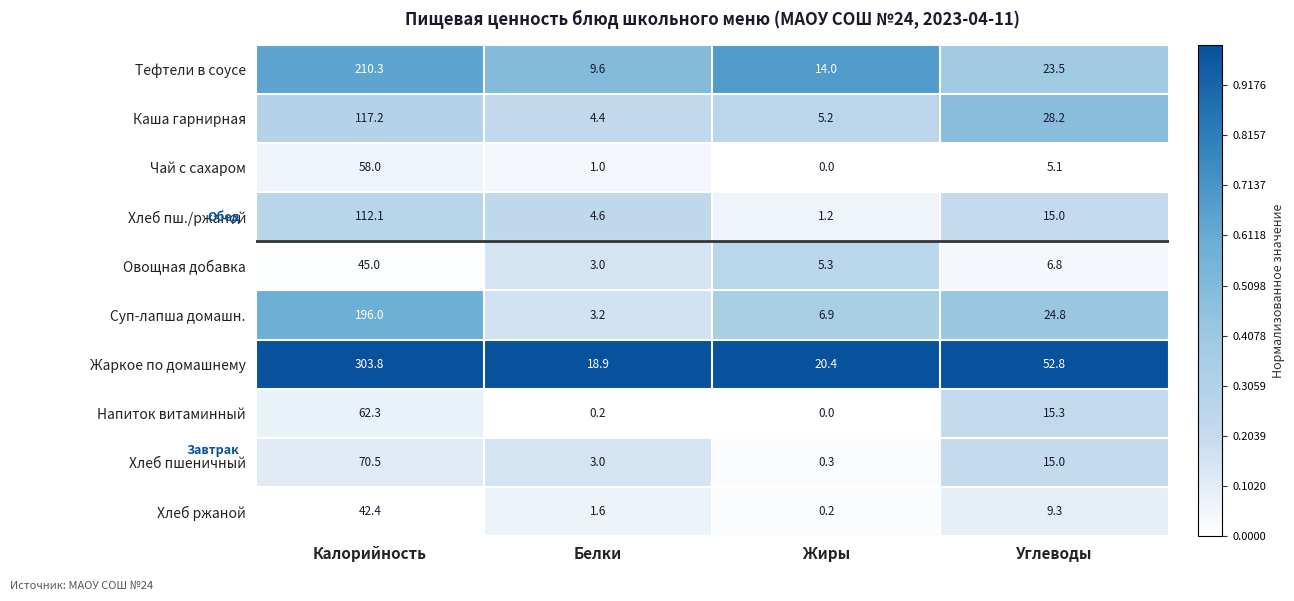

What is the difference between the Хлеб пшеничный values at Калорийность and Жиры?

70.2